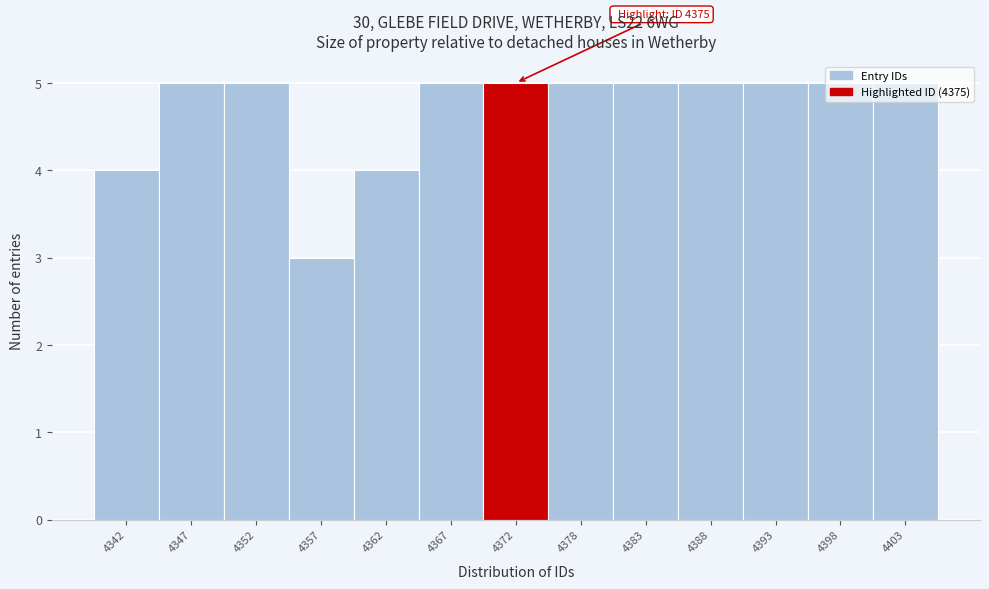

True or false: the data shows 5 at 4398.

True